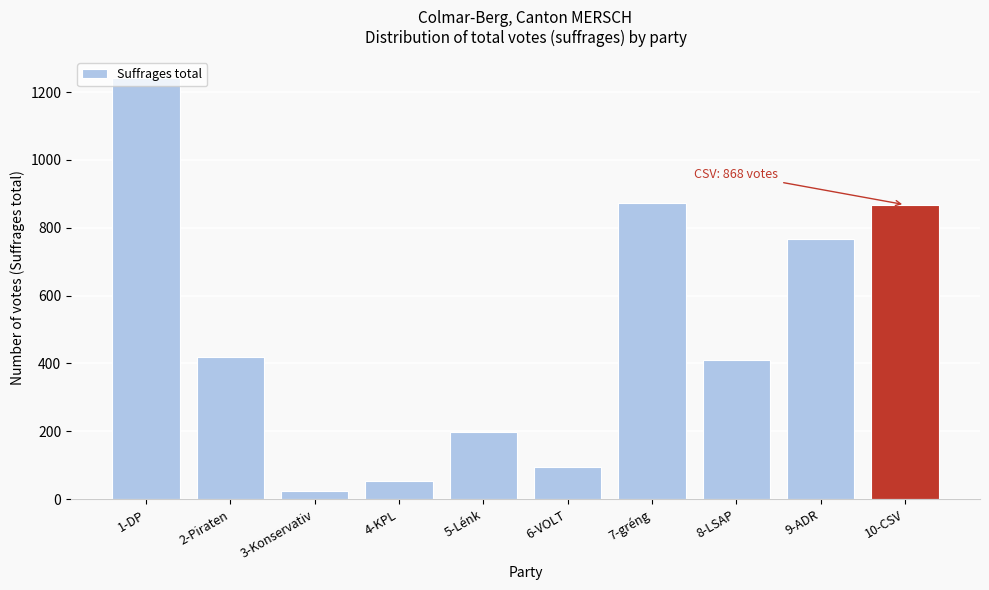

Approximately how many times larger is the value at 7-gréng compared to 8-LSAP?

2.1